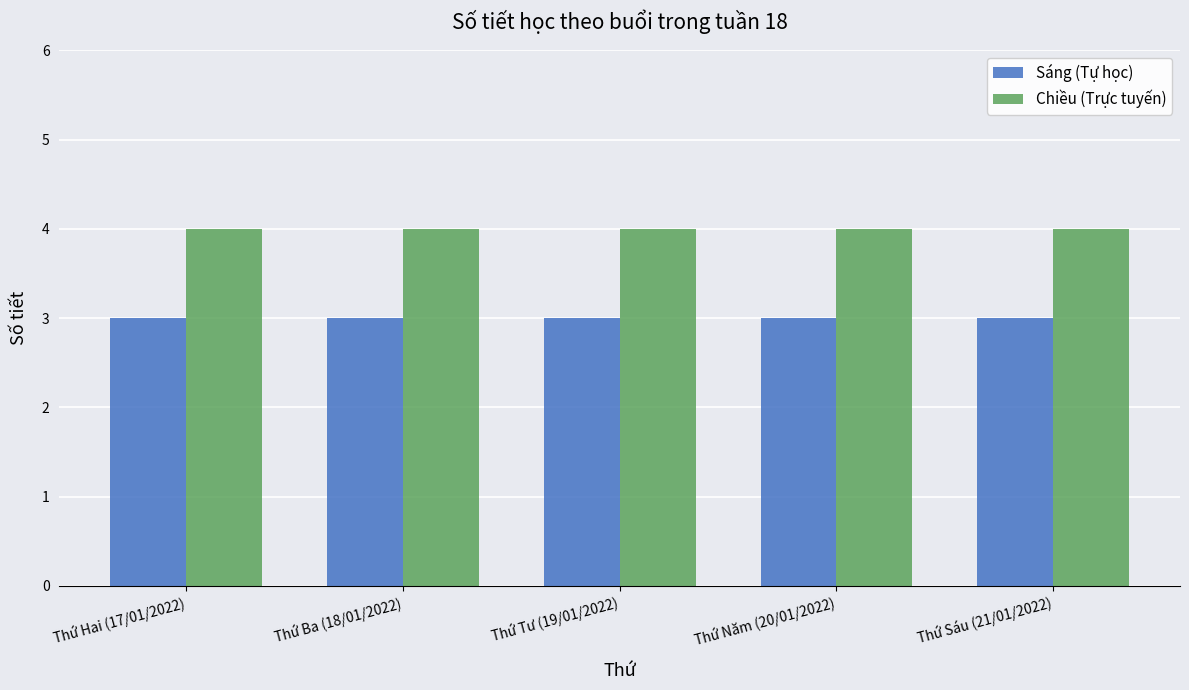

At how many categories does at least one series exceed 3?

5